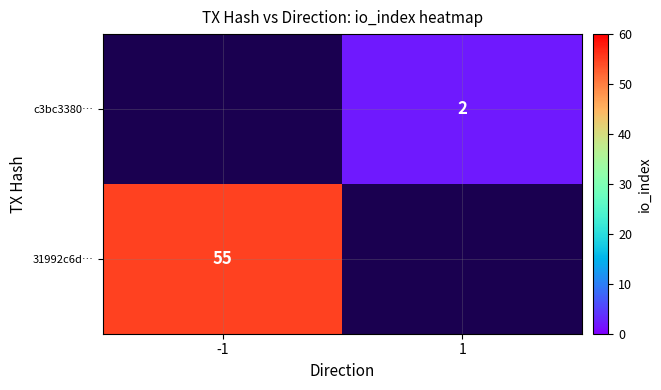

The 31992c6d… series shows 55 at -1. True or false?

True